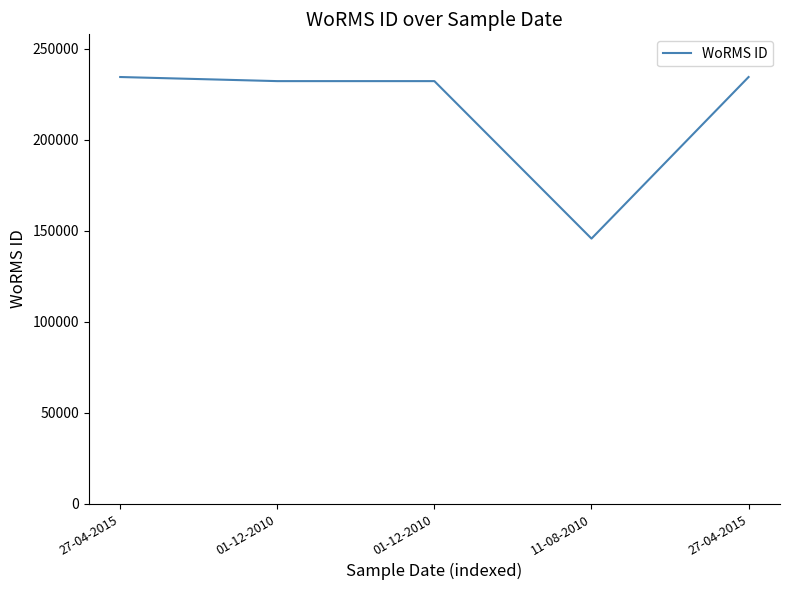

How many categories are shown in the chart?

5